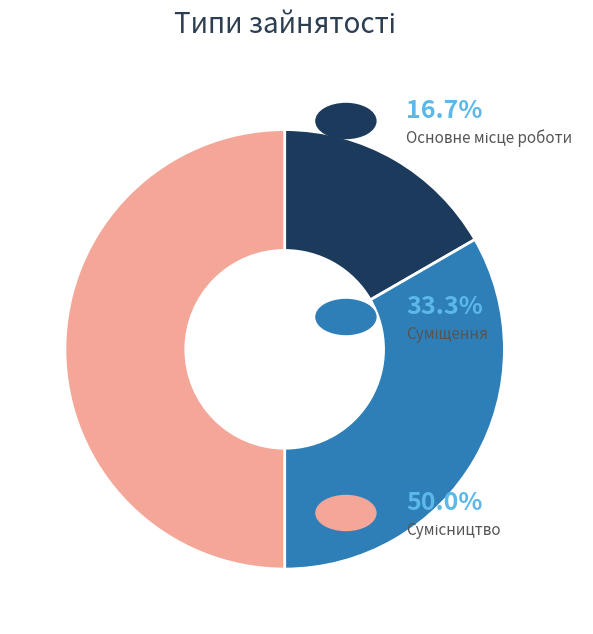

Is there a majority slice in this chart?

No